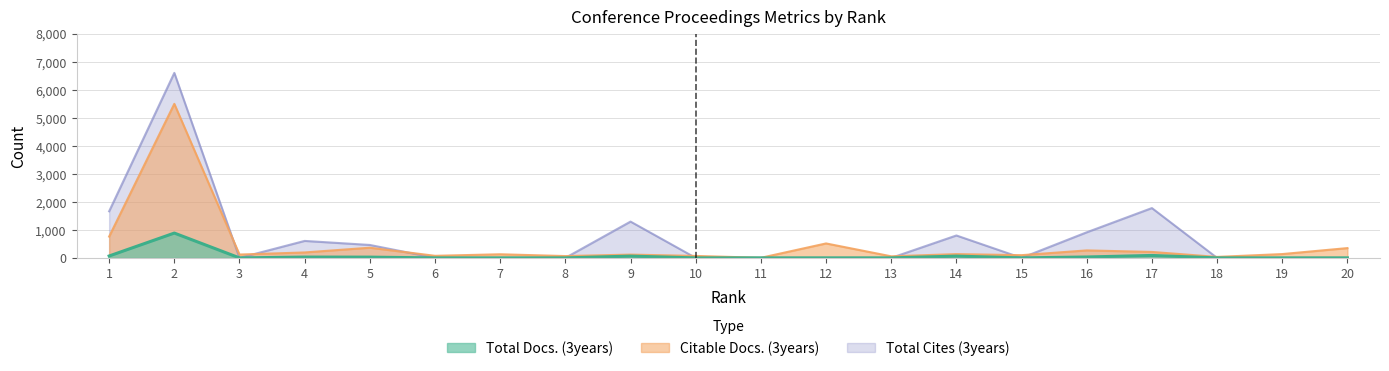

Which category has the lowest value across all series?

3